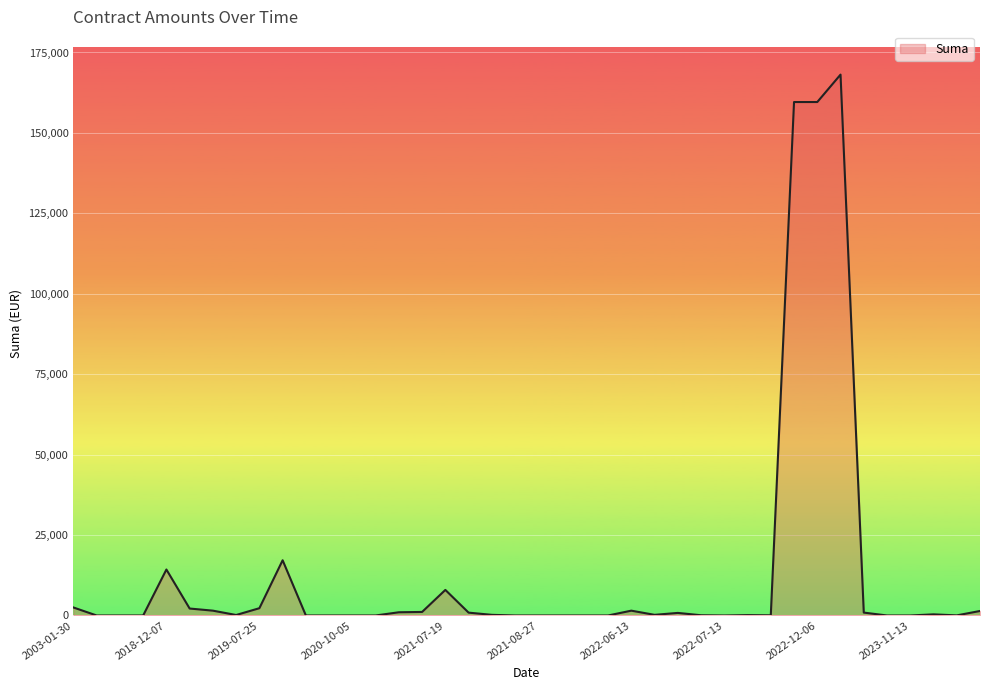

What is the maximum value shown in the chart?

168126.0